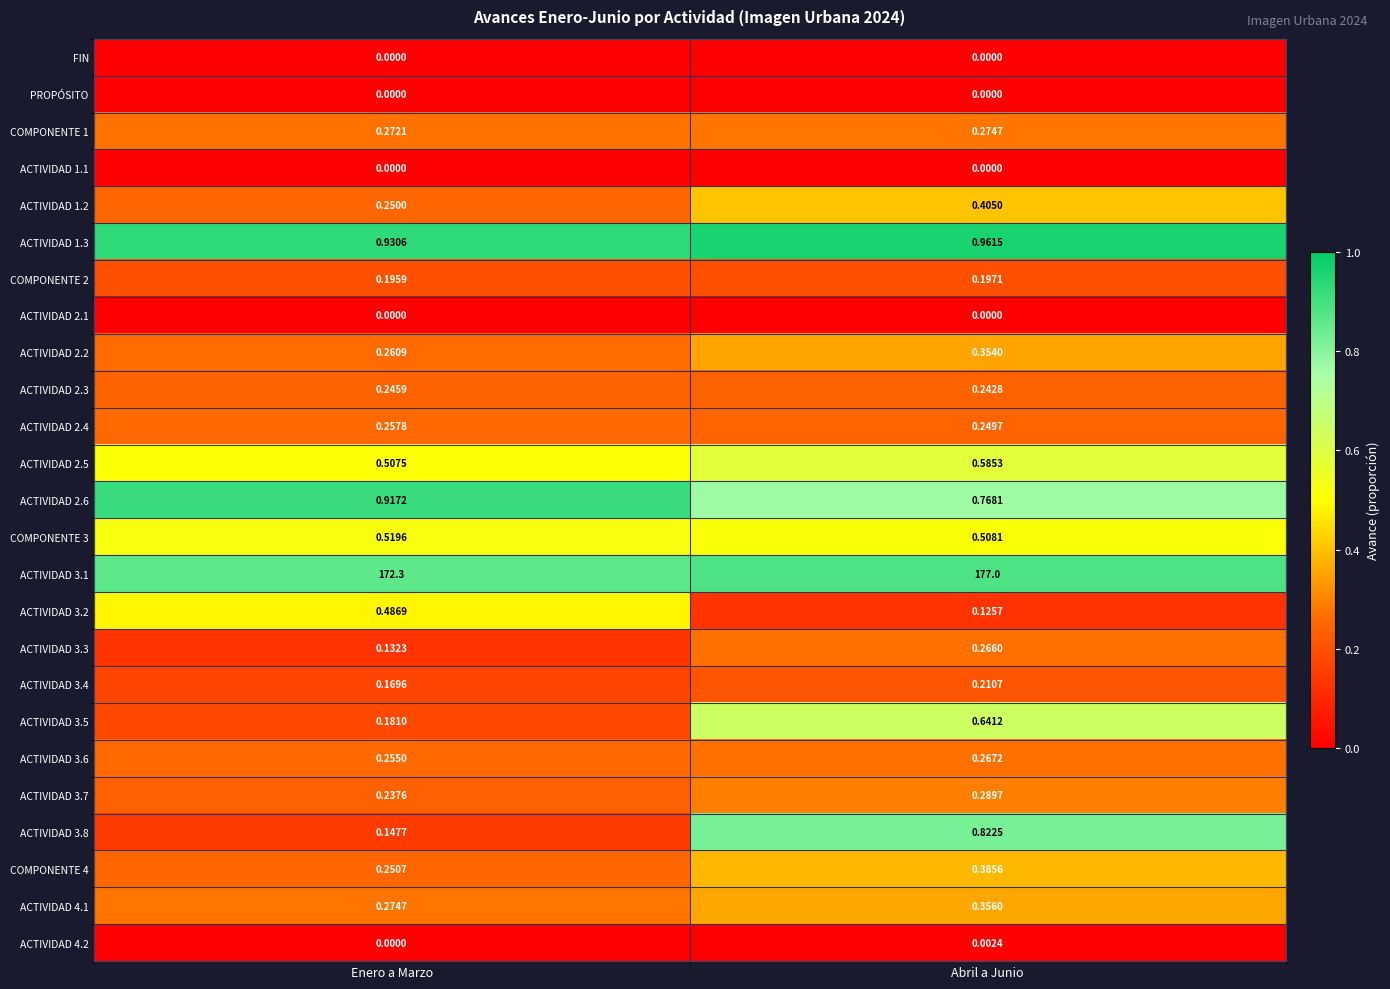

List the labels in order of ACTIVIDAD 3.5 value, largest first.

Abril a Junio, Enero a Marzo